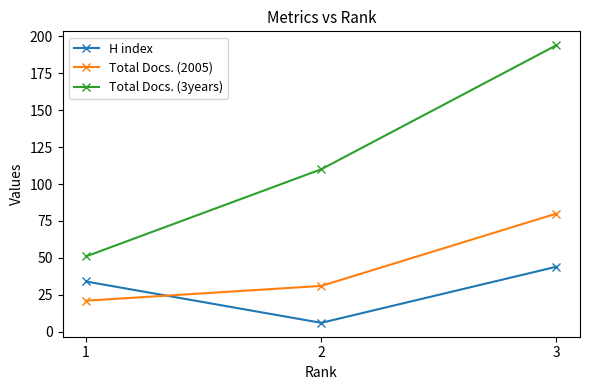

What is the difference between the second highest and minimum values in the Total Docs. (3years) series?

59